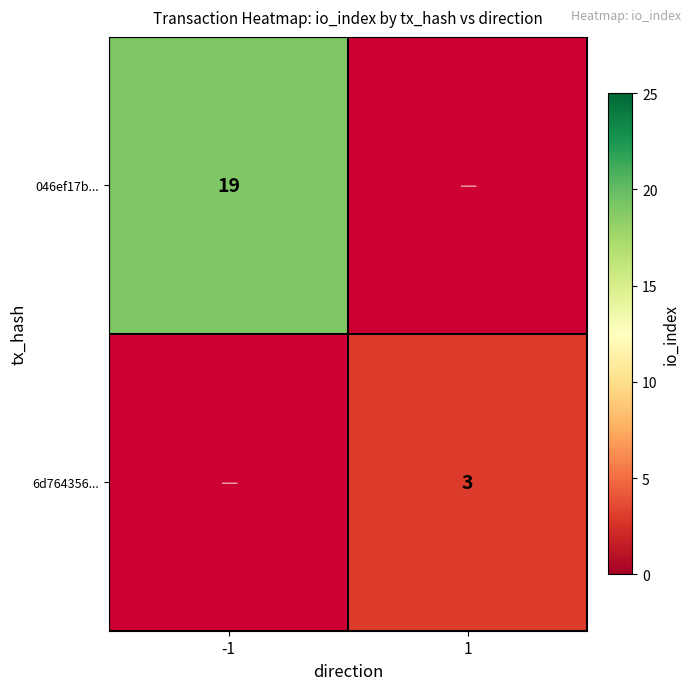

How many categories are shown in the chart?

2